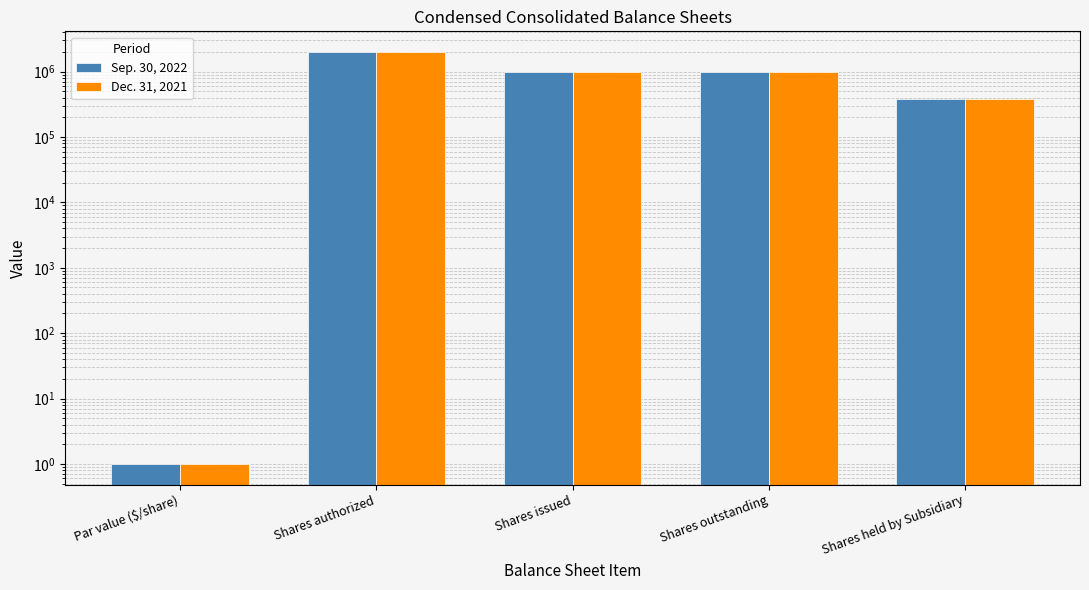

Reading right to left, transcribe all the data shown in this chart.

Sep. 30, 2022: 375861	995253	995253	2000000	1
Dec. 31, 2021: 375861	995253	995253	2000000	1